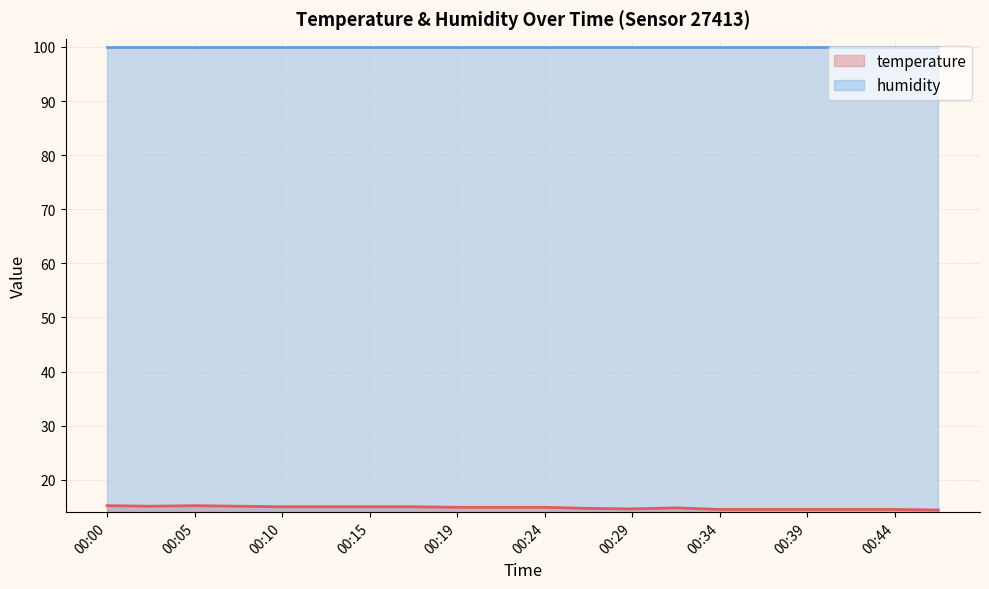

Rank the series at 00:00 from highest to lowest value.

humidity, temperature